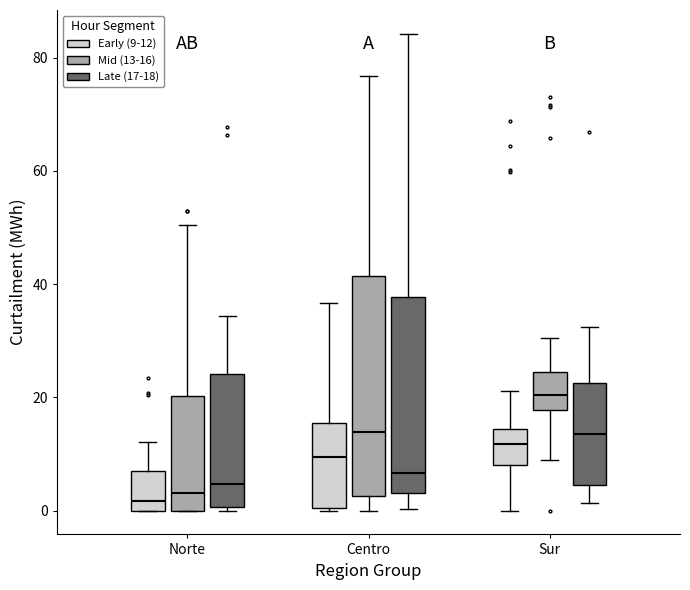

Reading left to right, transcribe this box plot: for each box, give where its median line is, the range the box spans, and where its two whiskers end, as read against the y-axis. The values are not printed on the chart, so give them approximately, as read against the axis.

Norte (Early (9-12)): median 2, box 0 to 6, whiskers 0 to 12
Norte (Mid (13-16)): median 4, box 0 to 20, whiskers 0 to 50
Norte (Late (17-18)): median 4, box 0 to 24, whiskers 0 to 34
Centro (Early (9-12)): median 10, box 0 to 16, whiskers 0 to 36
Centro (Mid (13-16)): median 14, box 2 to 42, whiskers 0 to 76
Centro (Late (17-18)): median 6, box 4 to 38, whiskers 0 to 84
Sur (Early (9-12)): median 12, box 8 to 14, whiskers 0 to 22
Sur (Mid (13-16)): median 20, box 18 to 24, whiskers 8 to 30
Sur (Late (17-18)): median 14, box 4 to 22, whiskers 2 to 32